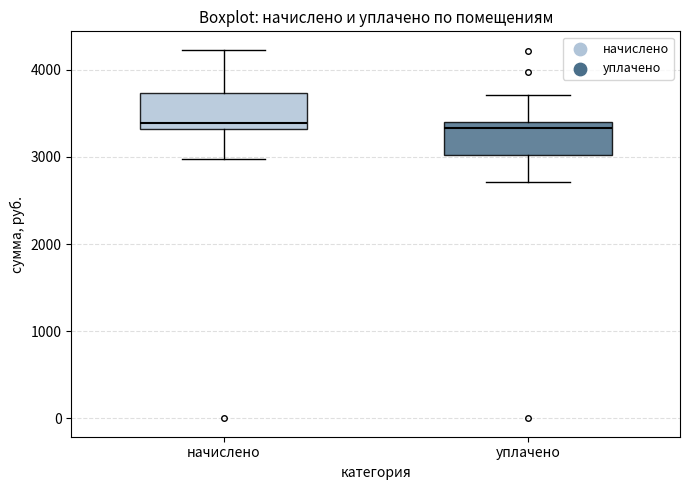

Where does the median line of the box for начислено sit on the y-axis? The values are not printed on the chart, so give them approximately, as read against the axis.

3400